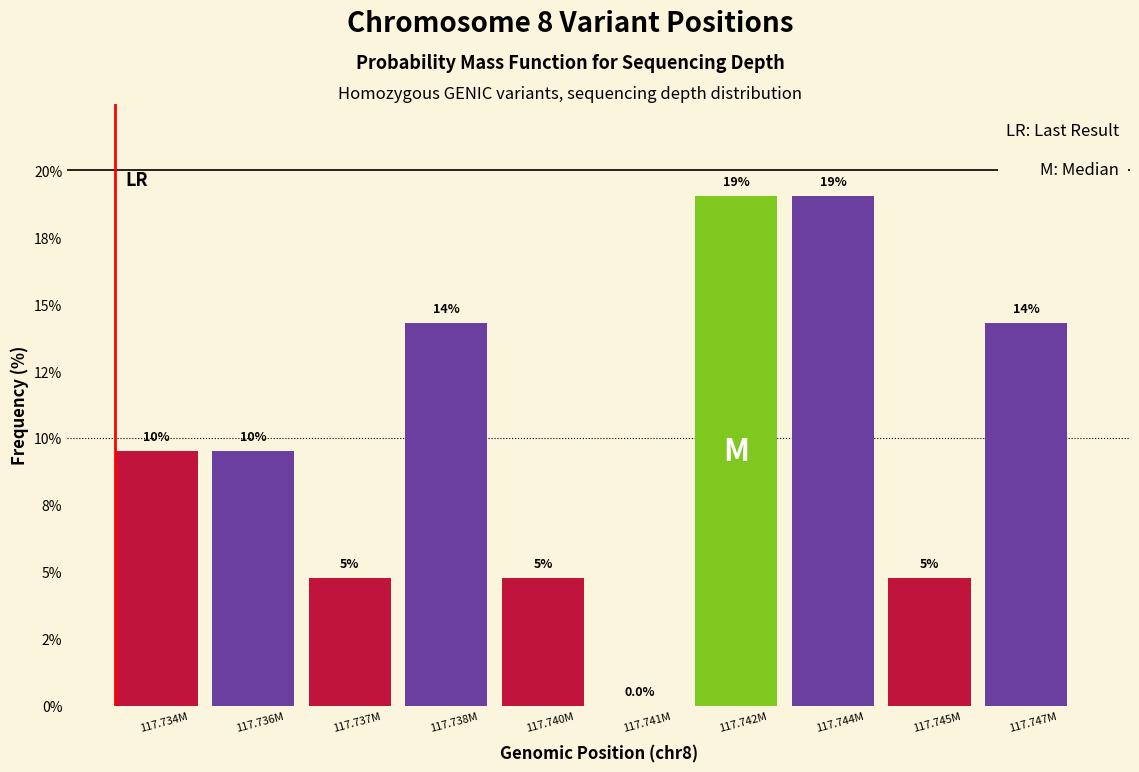

Are the bars horizontal?

No